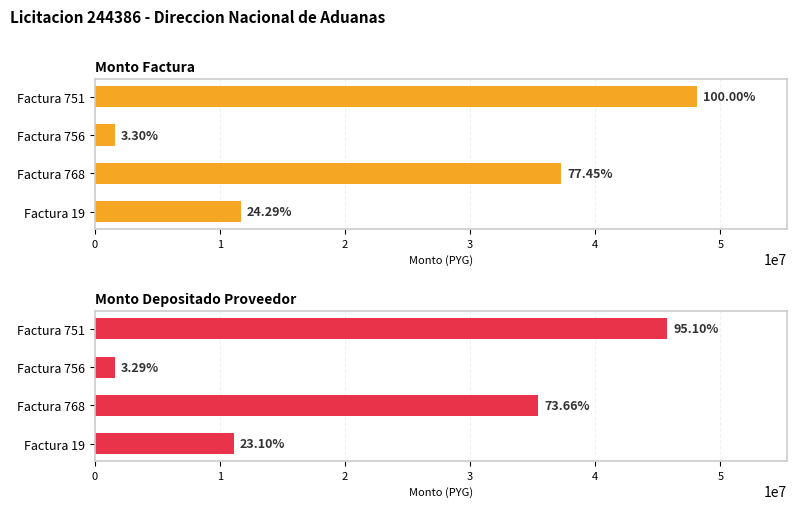

What is the average value of the monto_factura series?

24660223